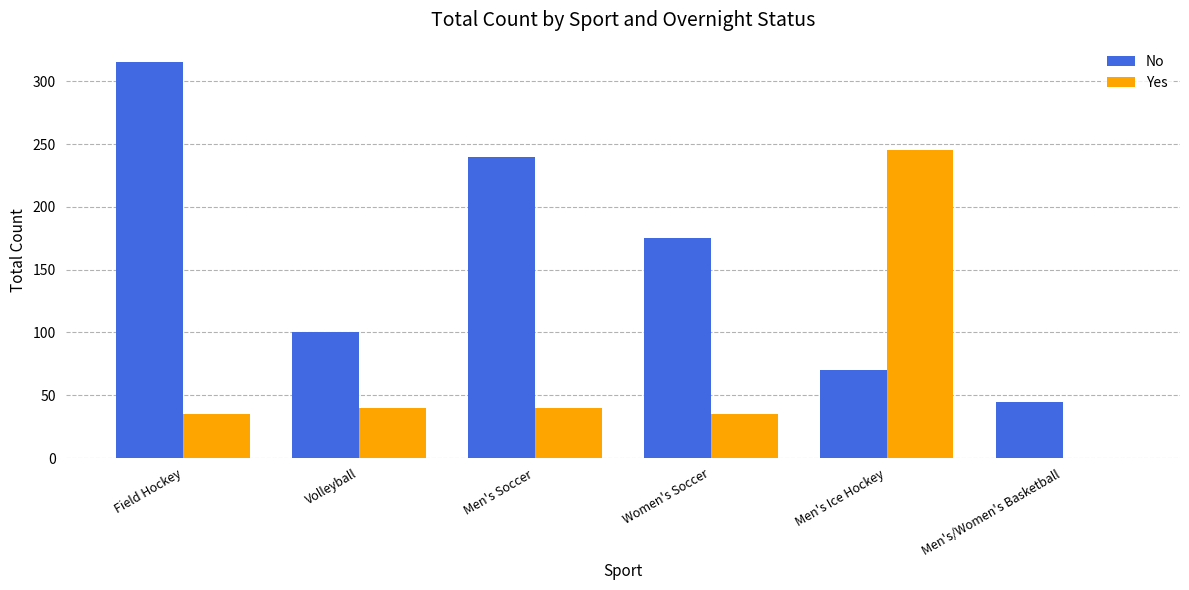

At which category does the chart reach its peak across all series?

Field Hockey